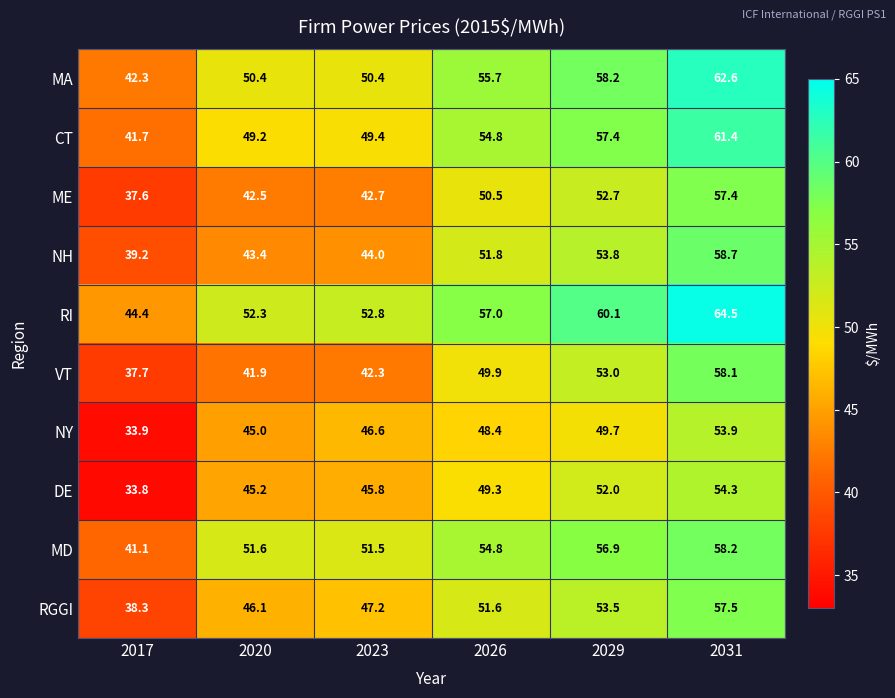

At which category does the chart reach its peak across all series?

2031